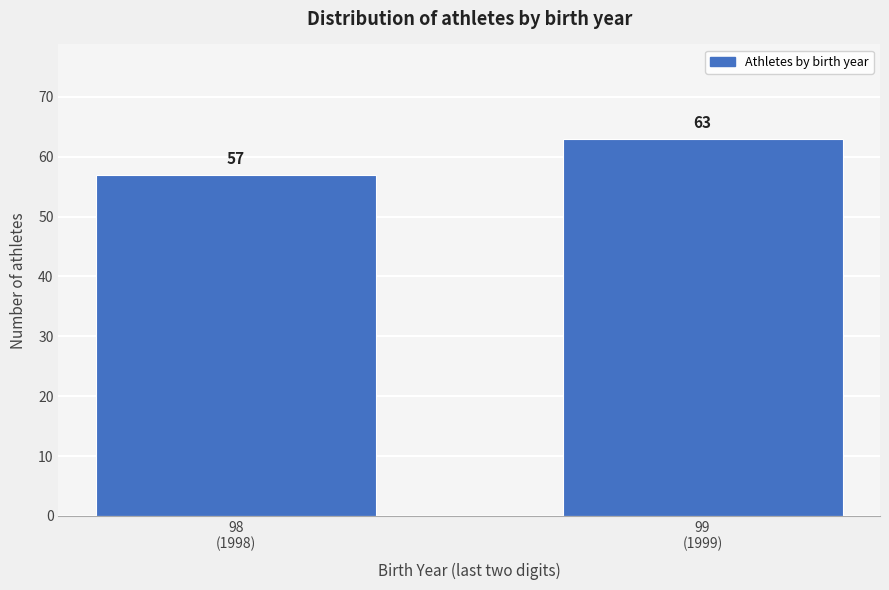

Reading left to right, list all the values displayed in this chart.

57	63